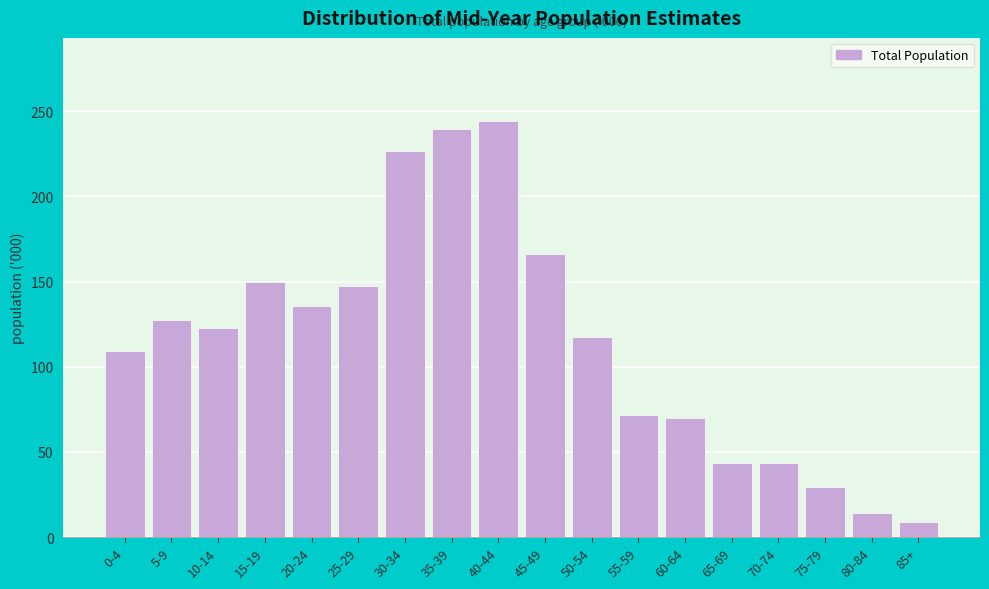

Between 40-44 and 25-29, which is larger?

40-44